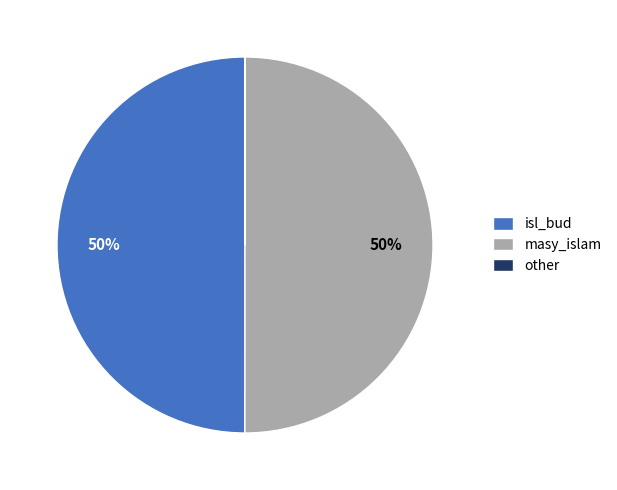

To the nearest percent, what is the average slice percentage?

33%